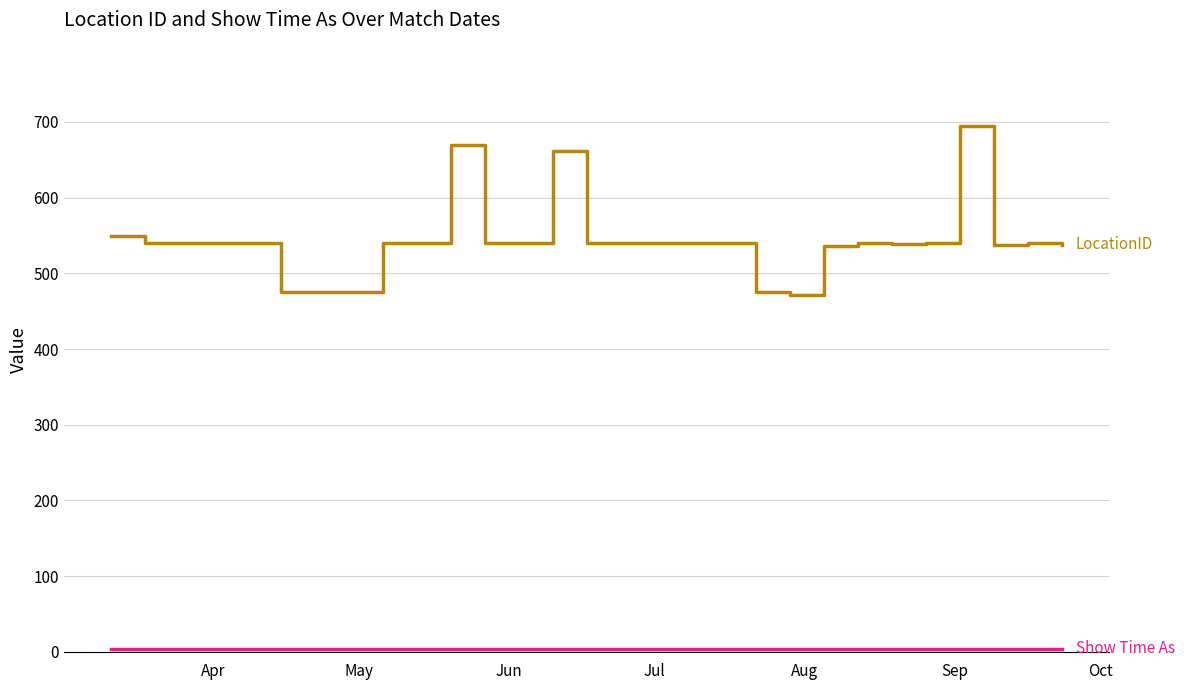

What is the maximum value shown in the chart?

695